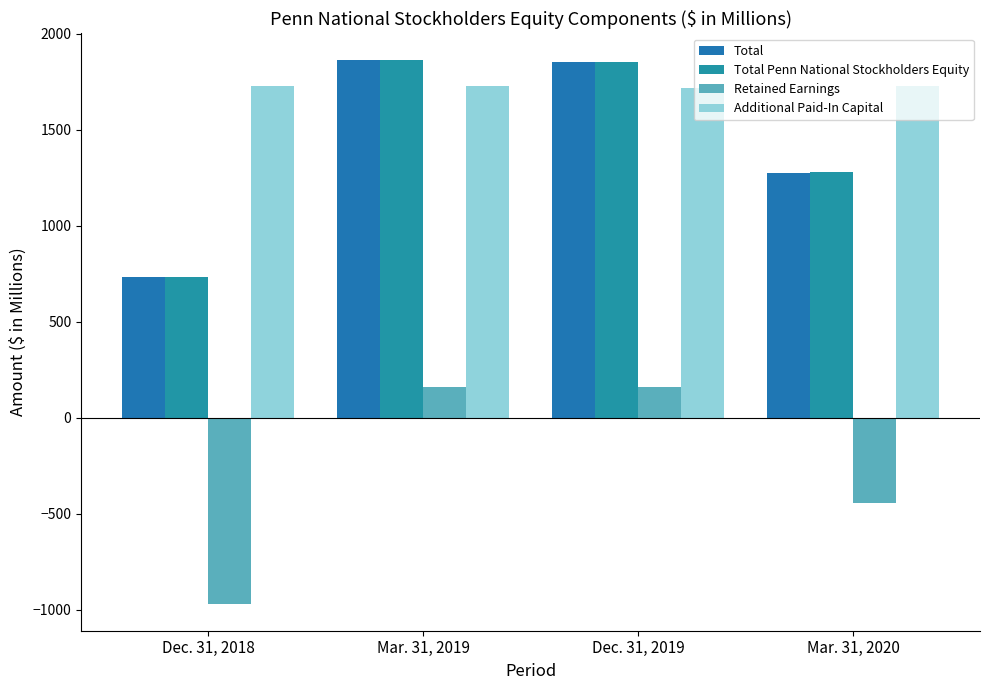

At which category is the sum across all series the highest?

Mar. 31, 2019